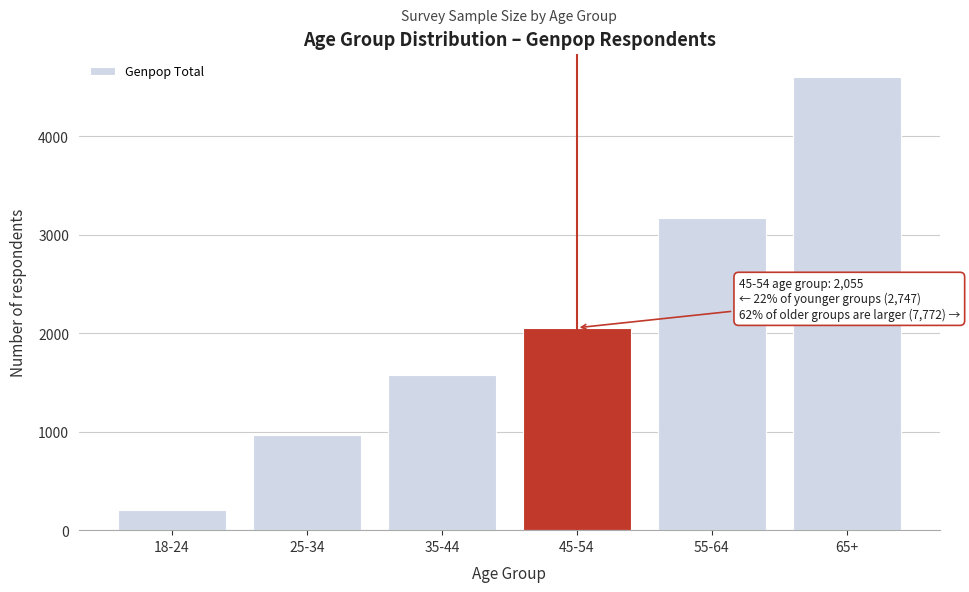

Reading left to right, what are all the values shown in this chart?

204	963	1580	2055	3167	4605